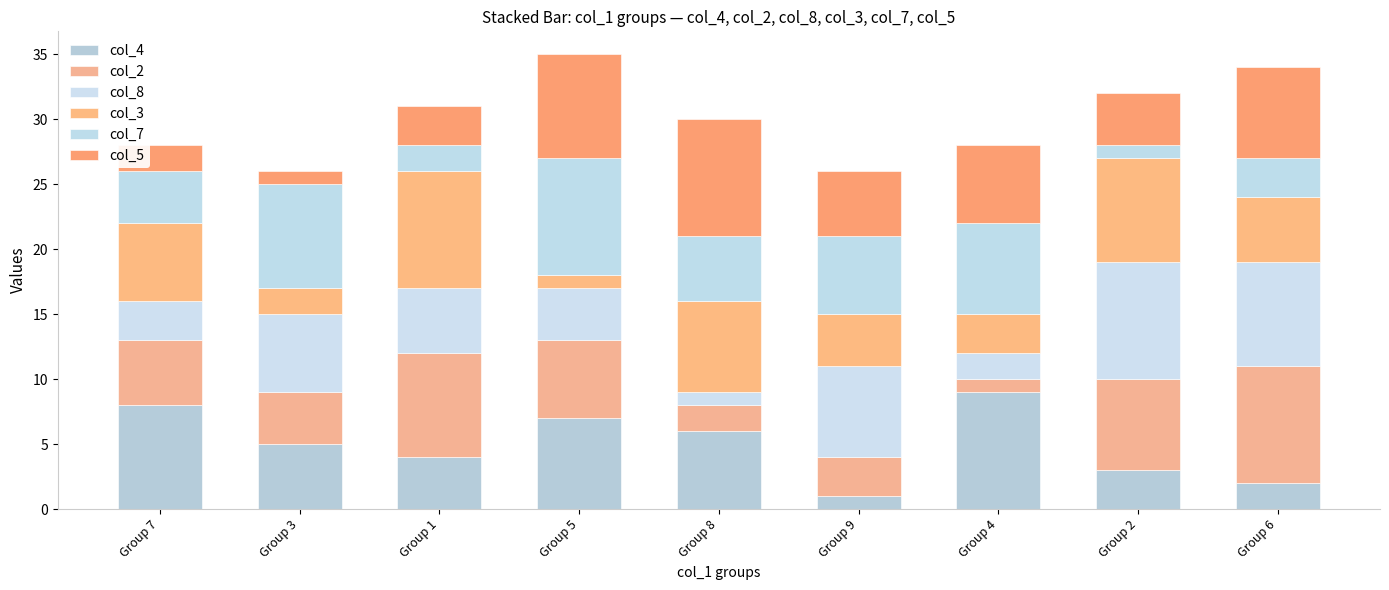

Rank the series by their maximum value, from lowest to highest.

col_4, col_2, col_8, col_3, col_7, col_5